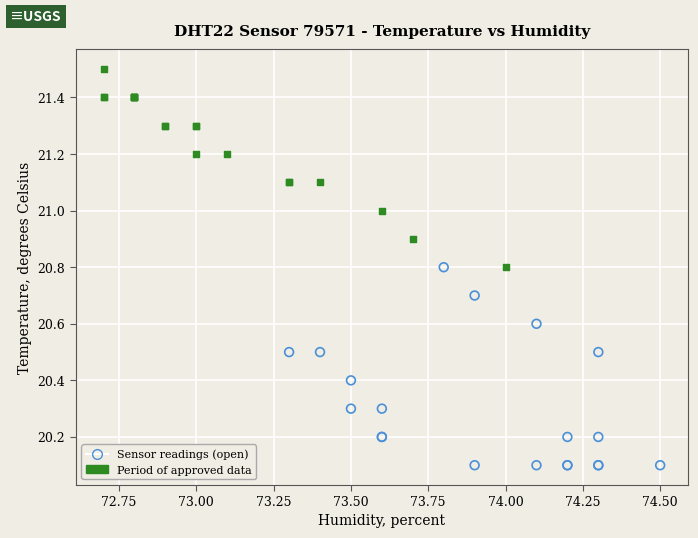

What are all the series names shown in the legend?

Sensor readings (open), Period of approved data